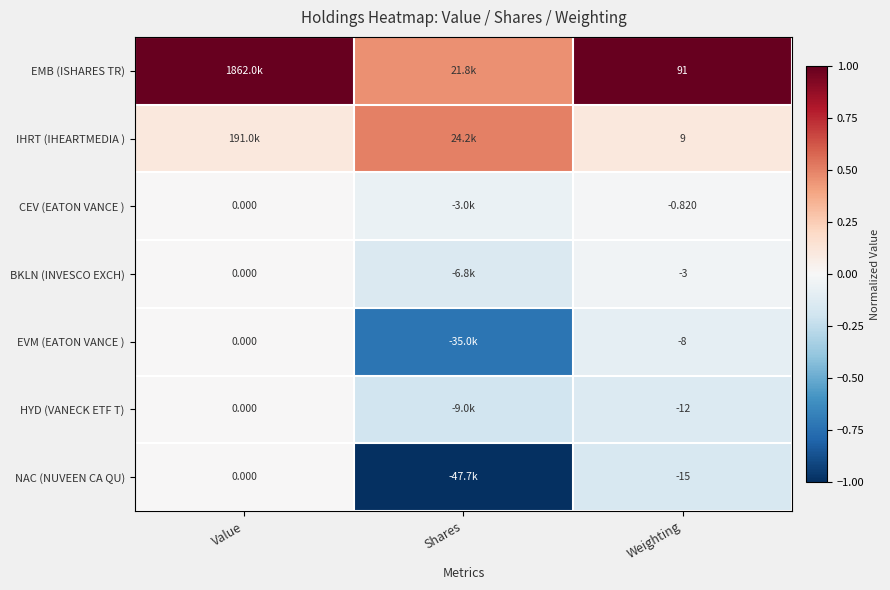

Rank the series by their maximum value, from lowest to highest.

CEV (EATON VANCE ), BKLN (INVESCO EXCH), EVM (EATON VANCE ), HYD (VANECK ETF T), NAC (NUVEEN CA QU), IHRT (IHEARTMEDIA ), EMB (ISHARES TR)